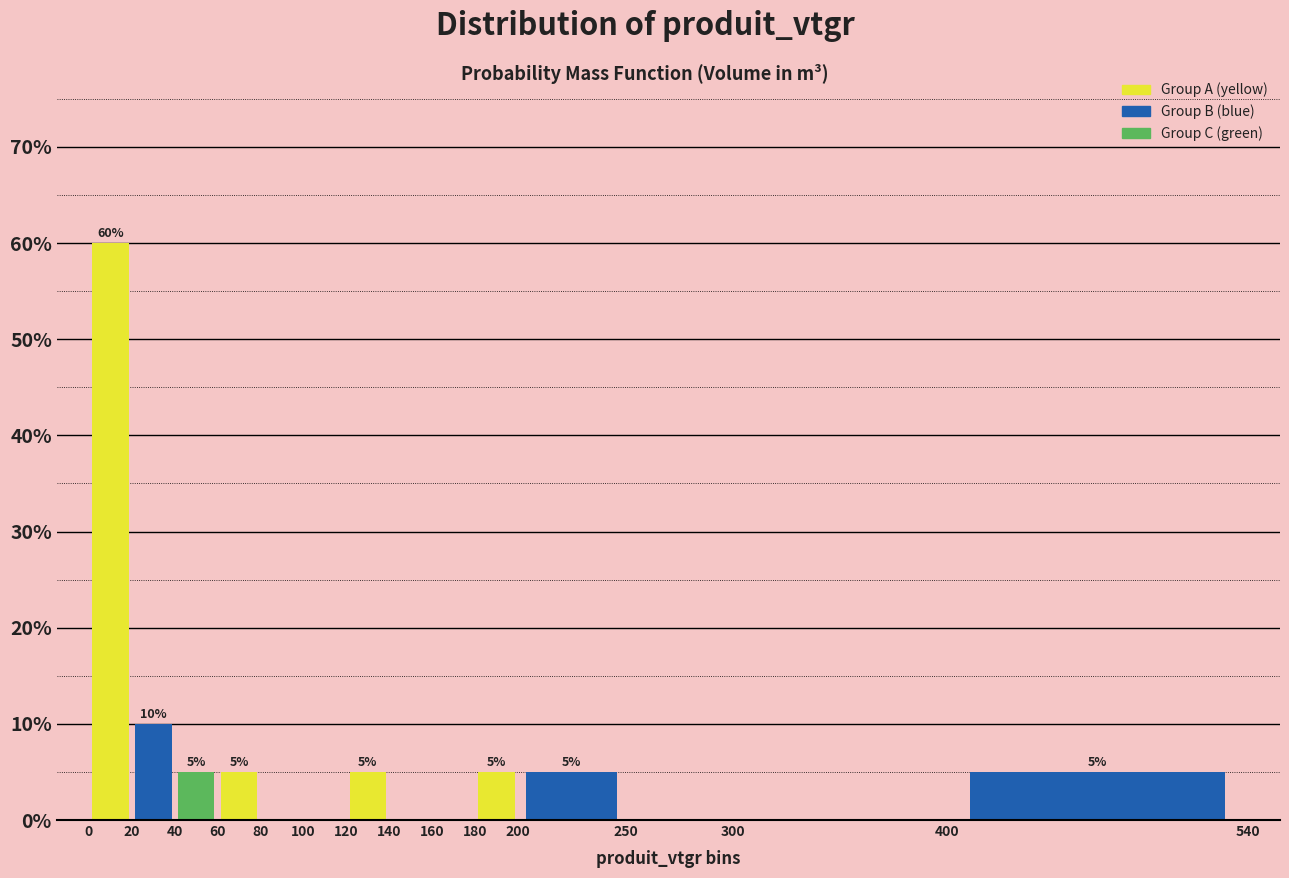

Over which range of the x-axis is the bar tallest?

0 to 20